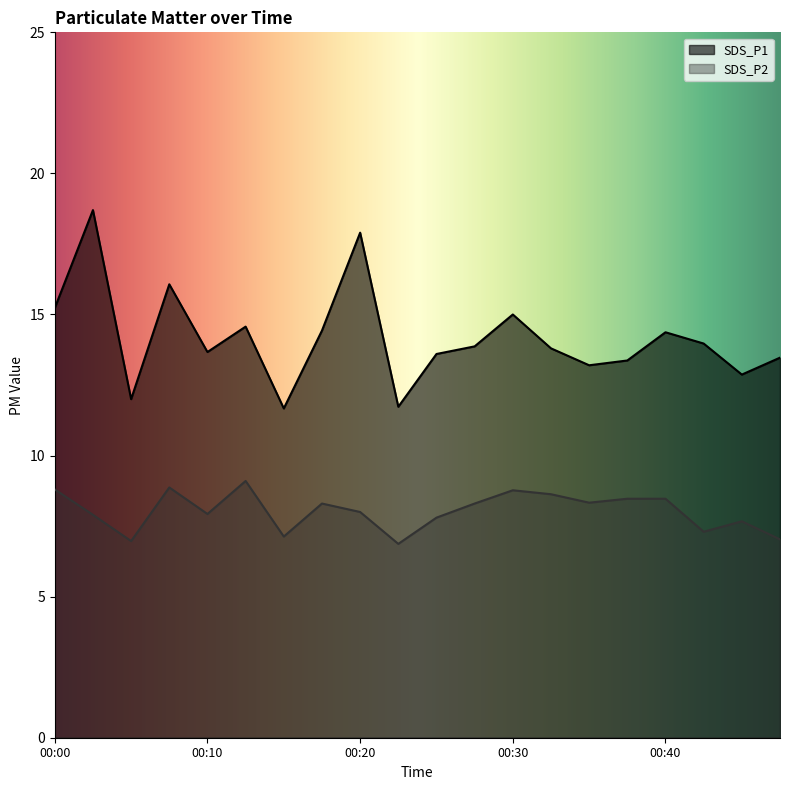

What is the maximum value for SDS_P1?

18.7